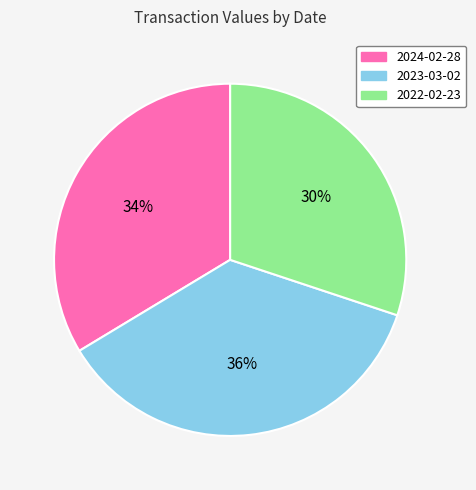

How many segments does this pie chart have?

3